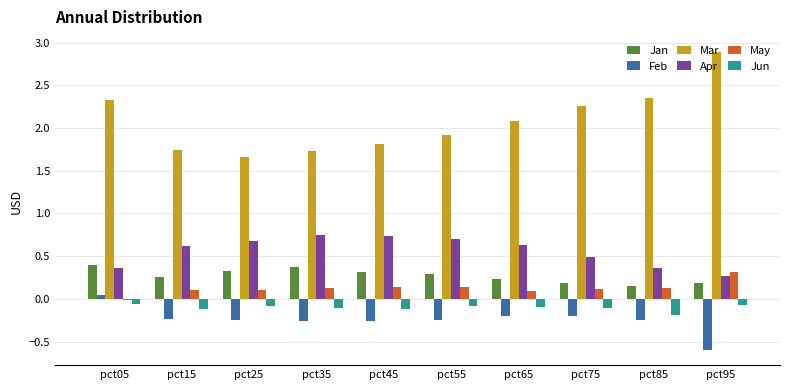

What value does the Apr series have at pct05?

0.4